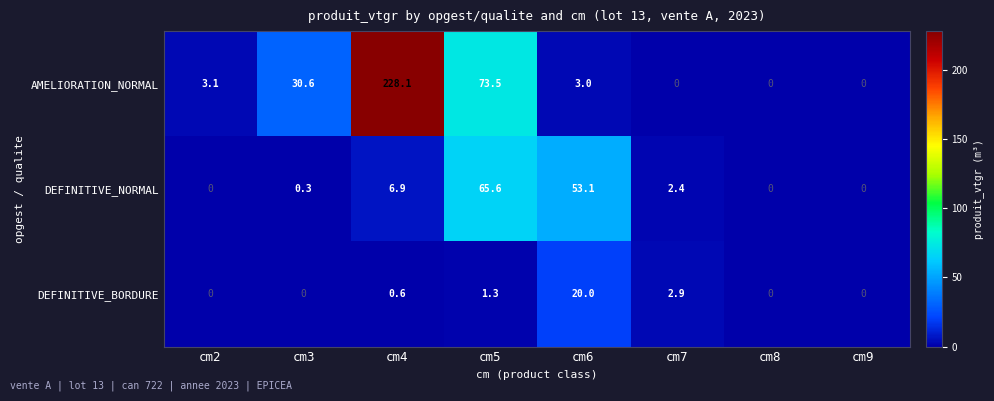

At which category is the sum across all series the highest?

cm4